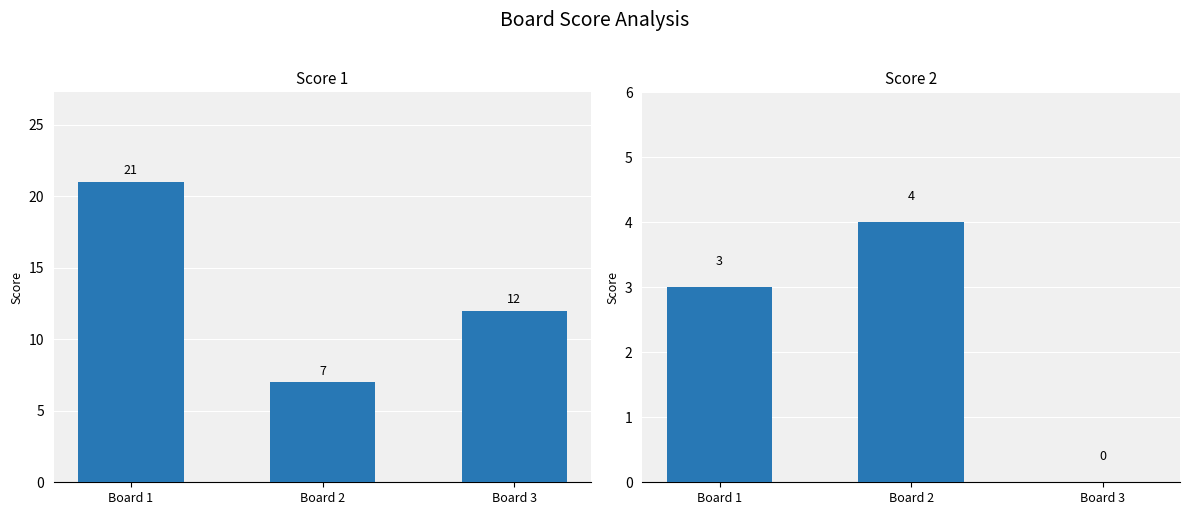

What is the total value across all series at Board 2?

11